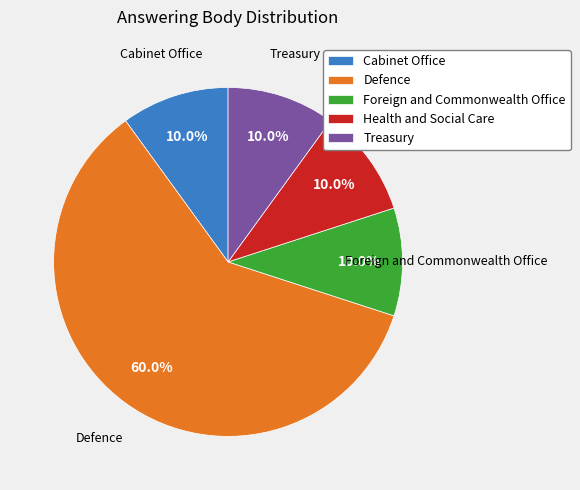

Count the number of slices in the pie.

5